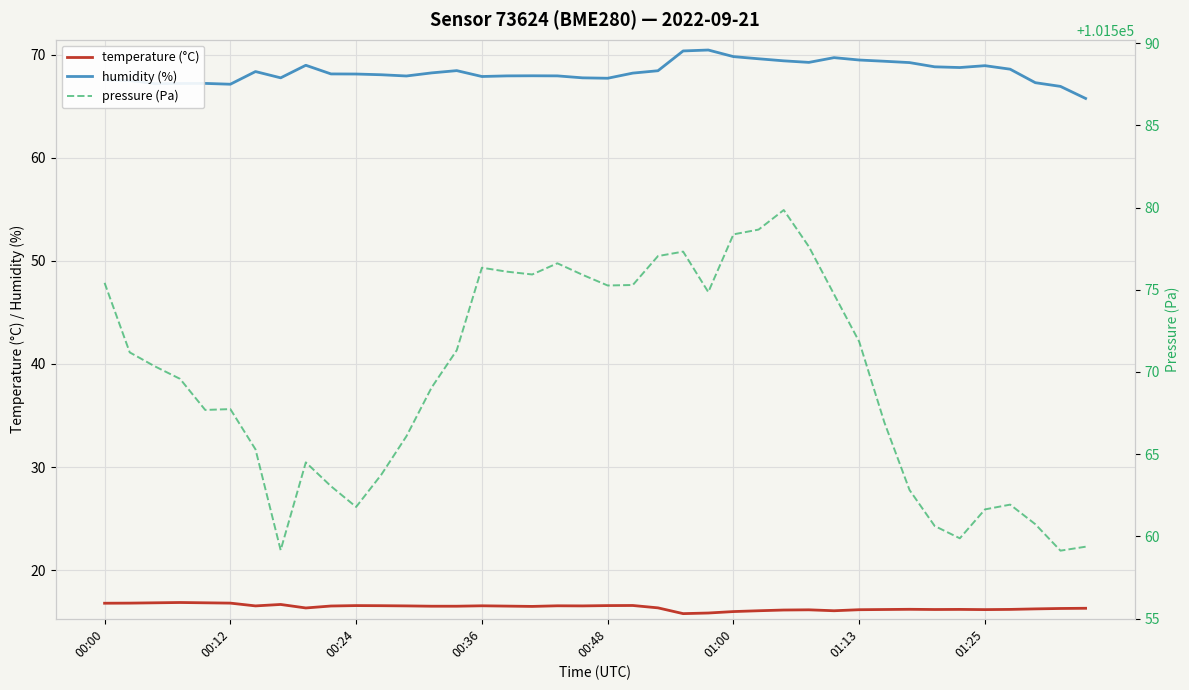

Is it true that temperature (°C) equals 6.5 at 00:48?

False